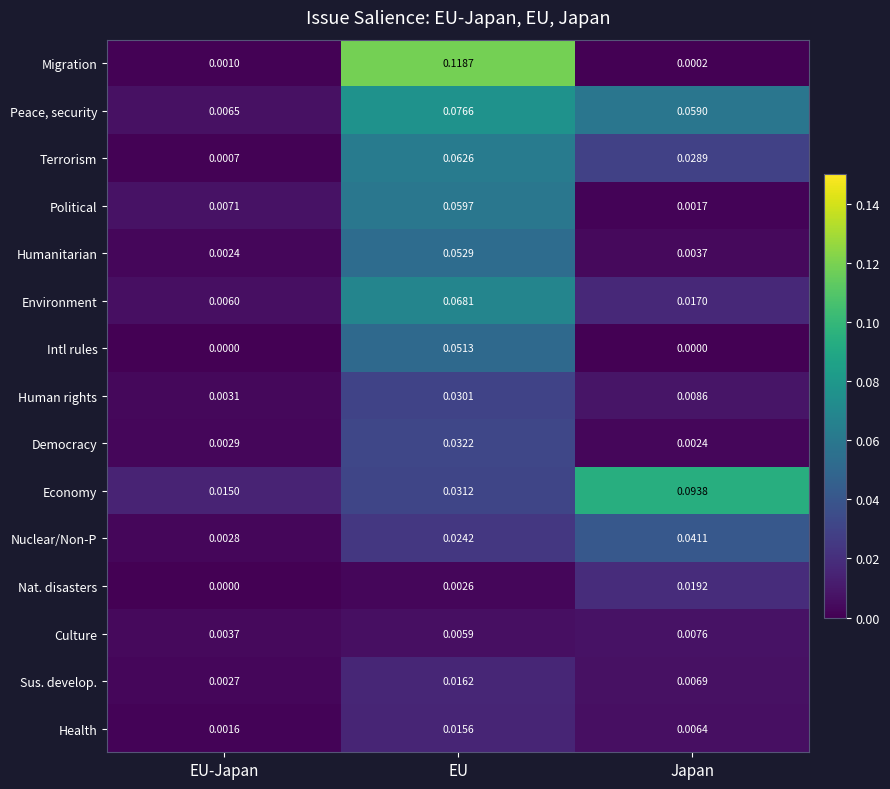

At how many categories does at least one series exceed 0?

3